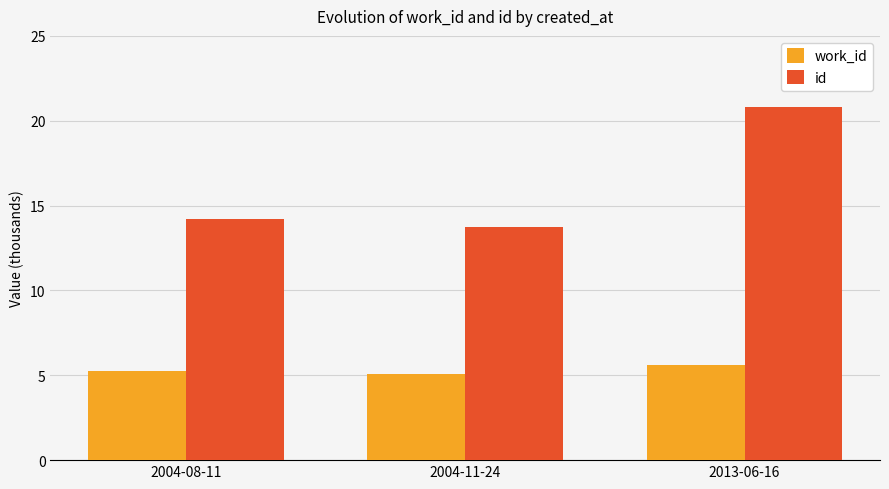

List the series in order of their overall mean, highest first.

id, work_id